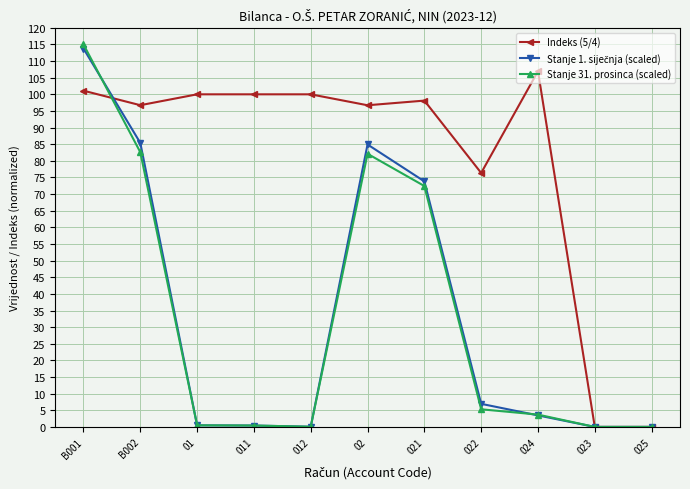

At which label does Stanje 31. prosinca (scaled) reach its peak?

B001